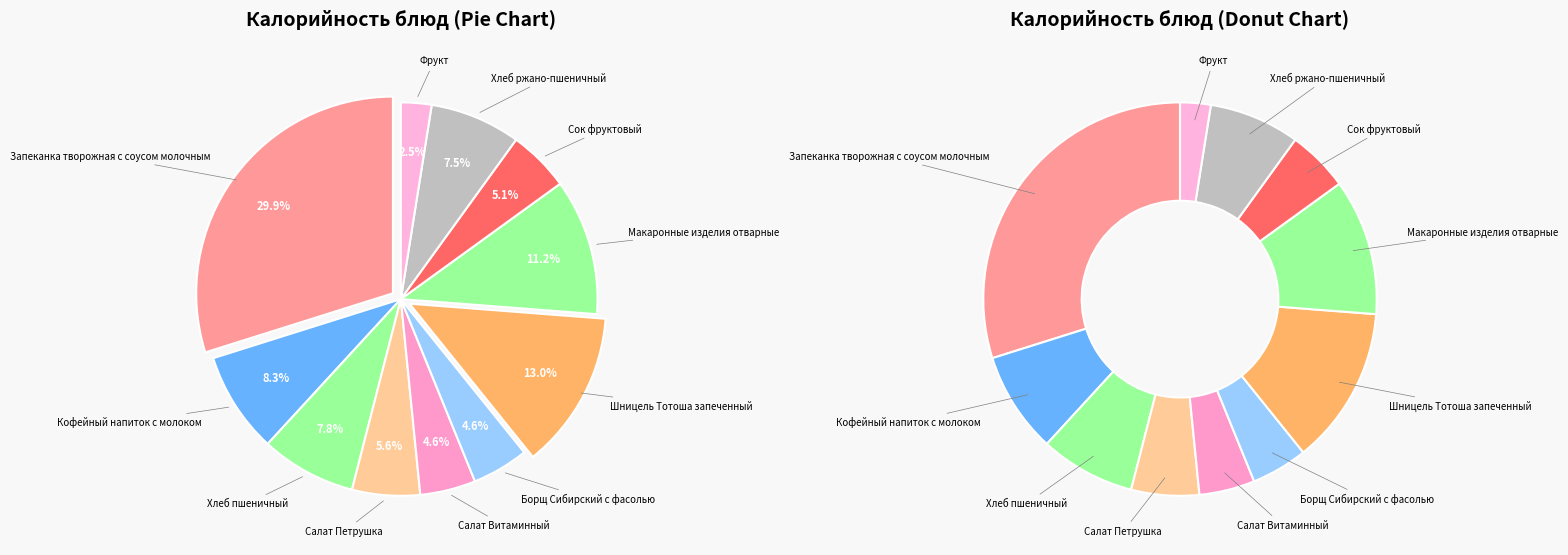

What is the total percentage of Запеканка творожная с соусом молочным and Борщ Сибирский с фасолью?

34.5%